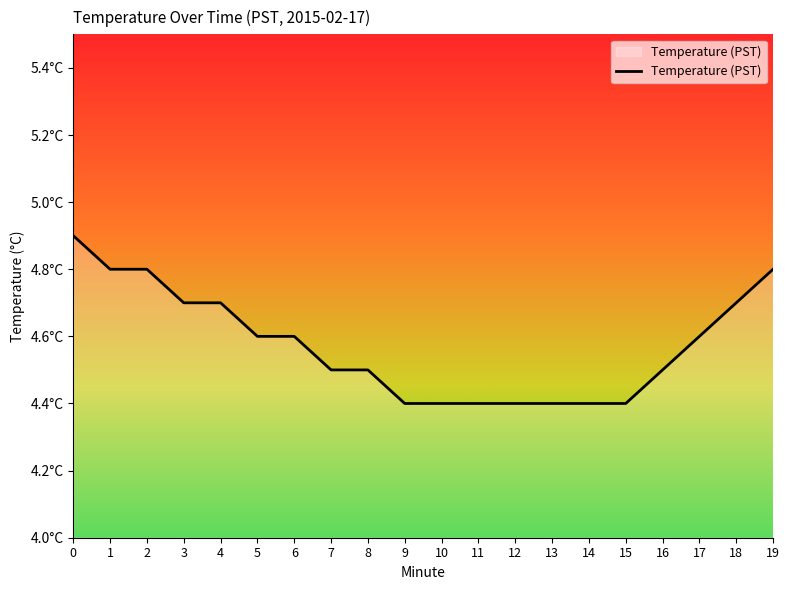

Rank the categories by value from highest to lowest.

0, 1, 2, 19, 3, 4, 18, 5, 6, 17, 7, 8, 16, 9, 10, 11, 12, 13, 14, 15